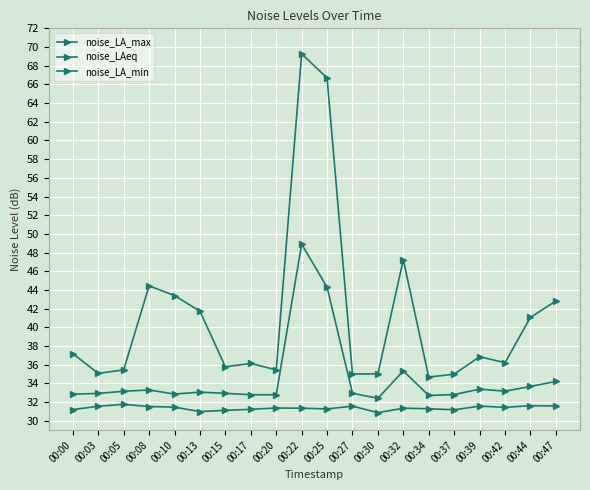

How many lines are shown in the chart?

3